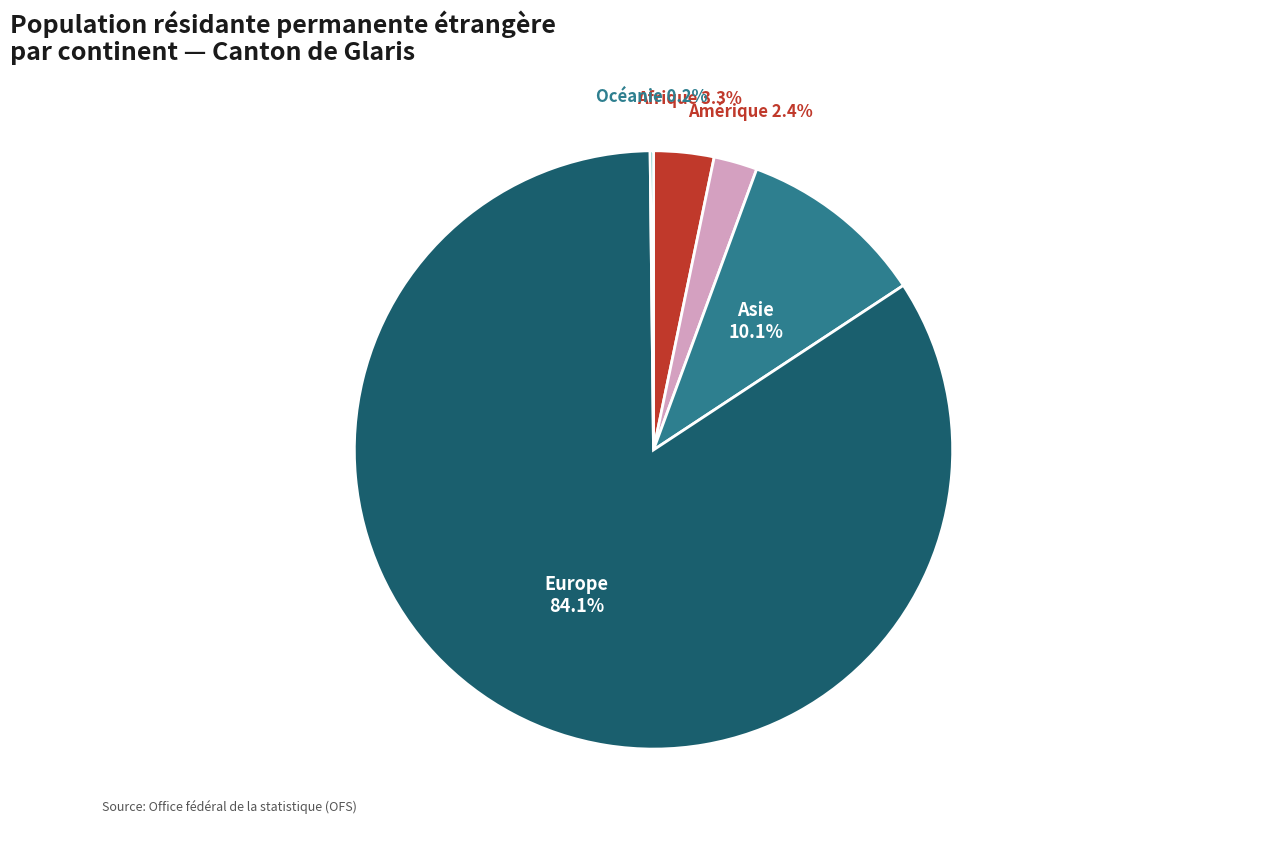

Combined, what portion of the pie is Afrique and Asie?

13.4%